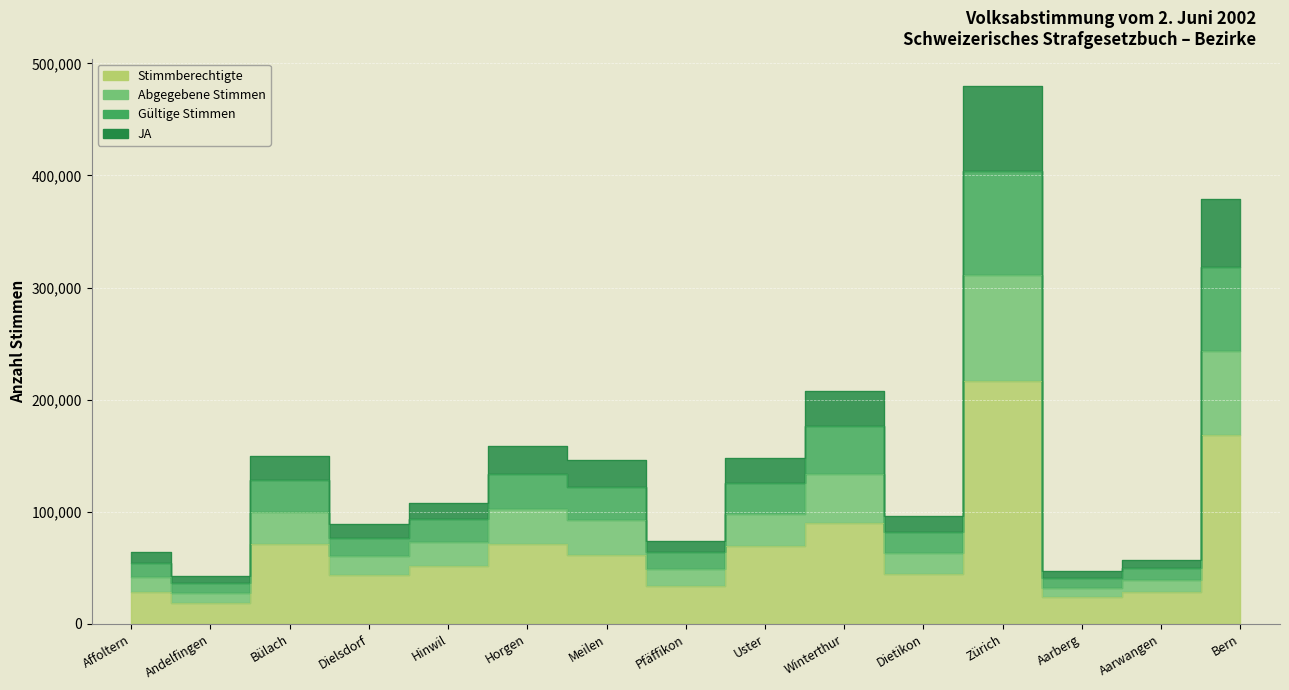

Is it true that JA equals 21126 at Pfäffikon?

False